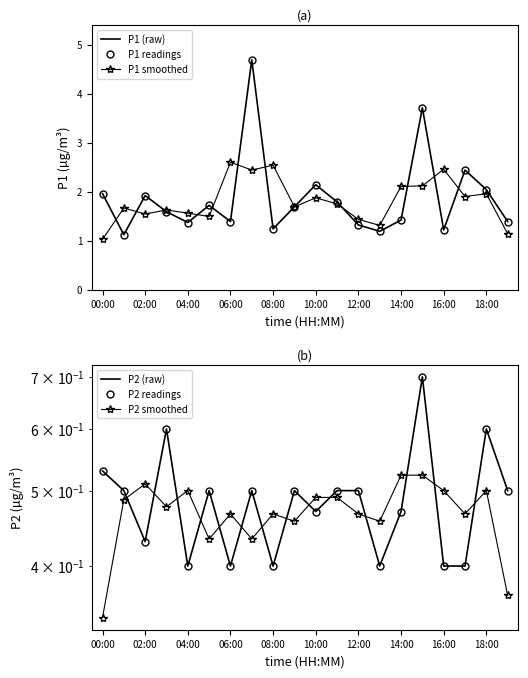

True or false: P2 readings and P2 (raw) cross at least once.

False